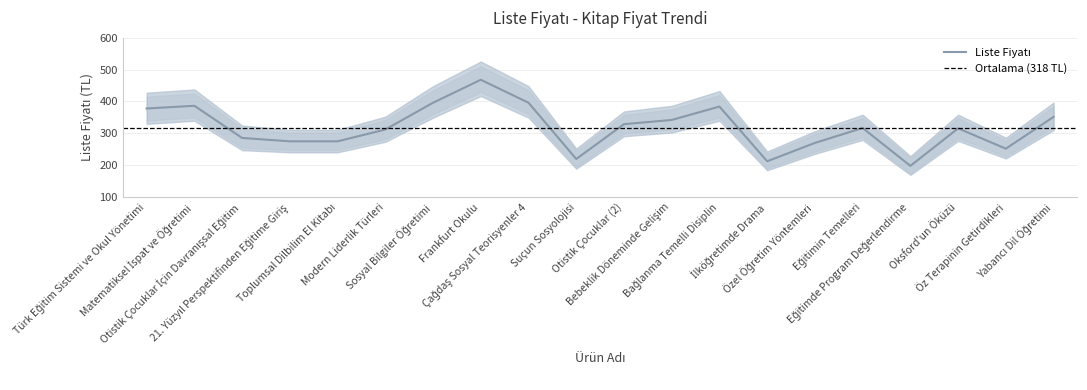

Is this an area chart (filled region under the line)?

No